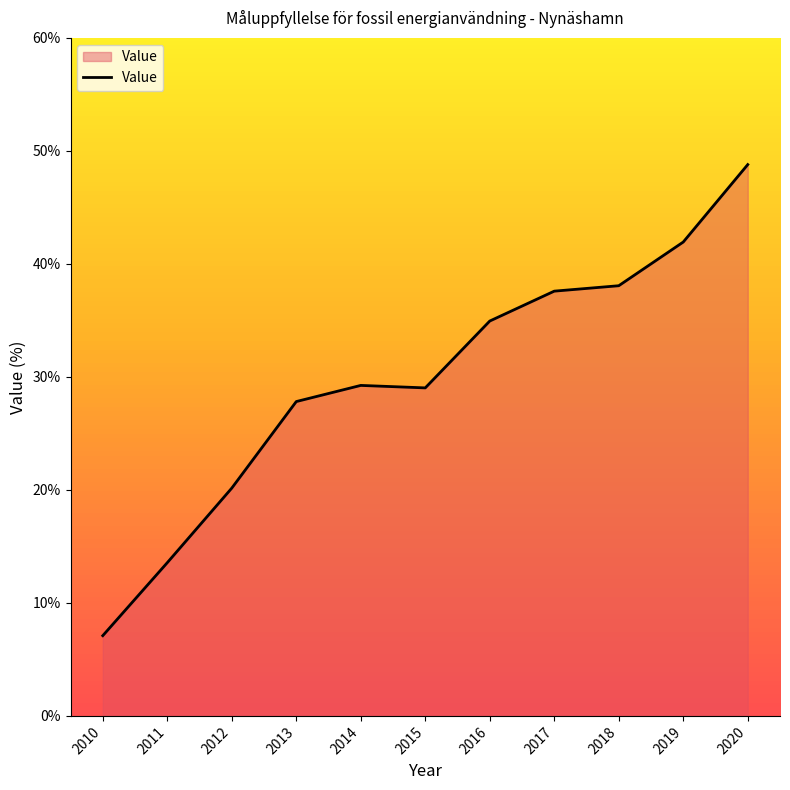

True or false: the data shows 38.1 at 2018.

True